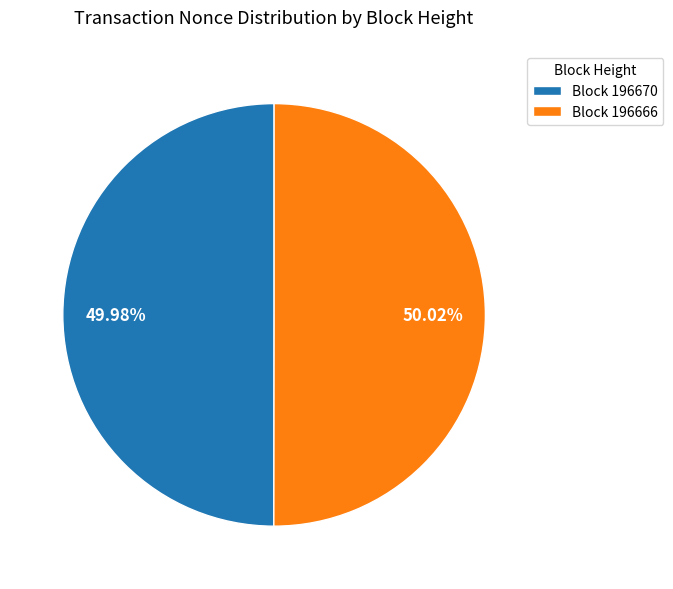

Is there a majority slice in this chart?

Yes